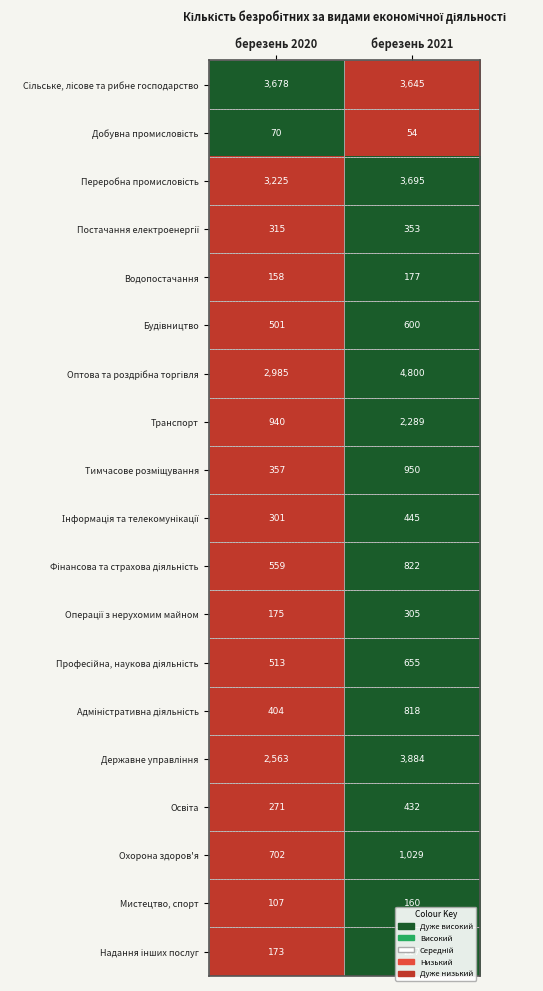

True or false: Охорона здоров'я has a value of 702 at березень 2020.

True